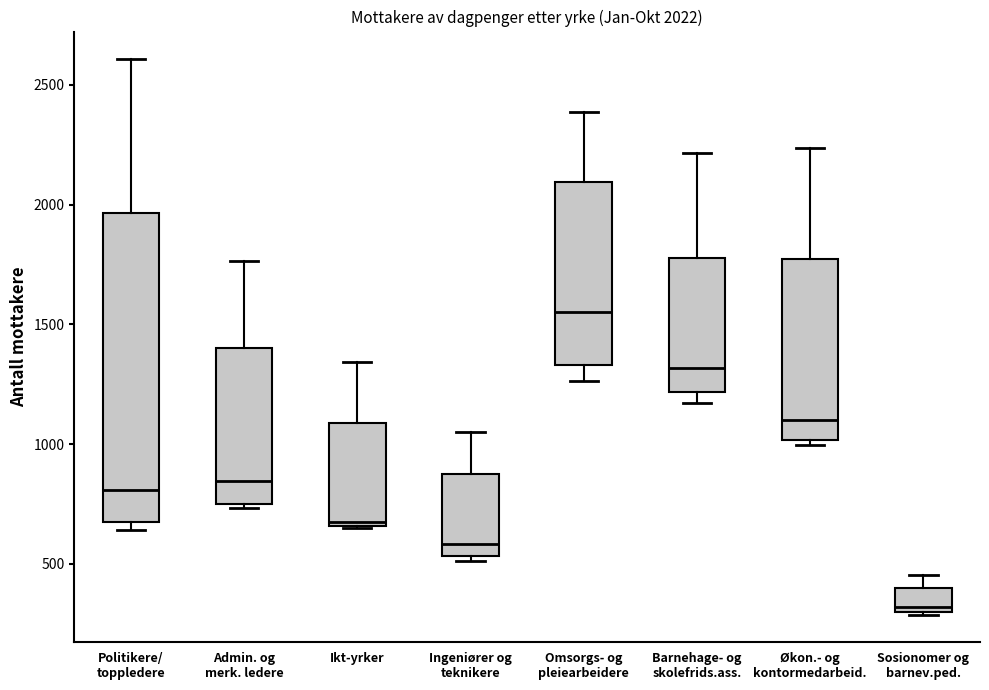

Which box has the highest median line?

Omsorgs- og pleiearbeidere